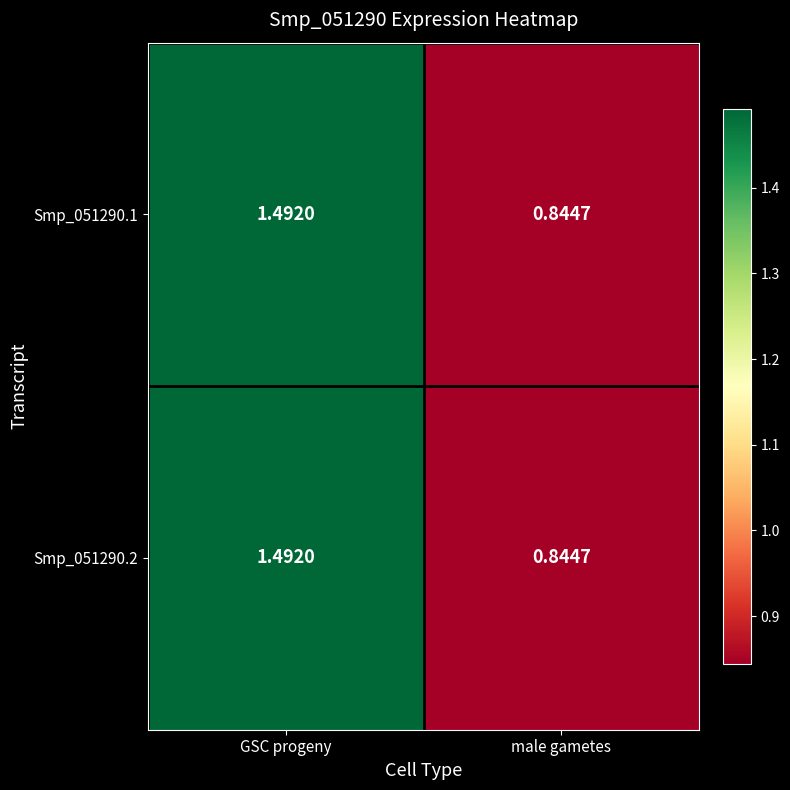

At which label is Smp_051290.1 closest to 1?

male gametes